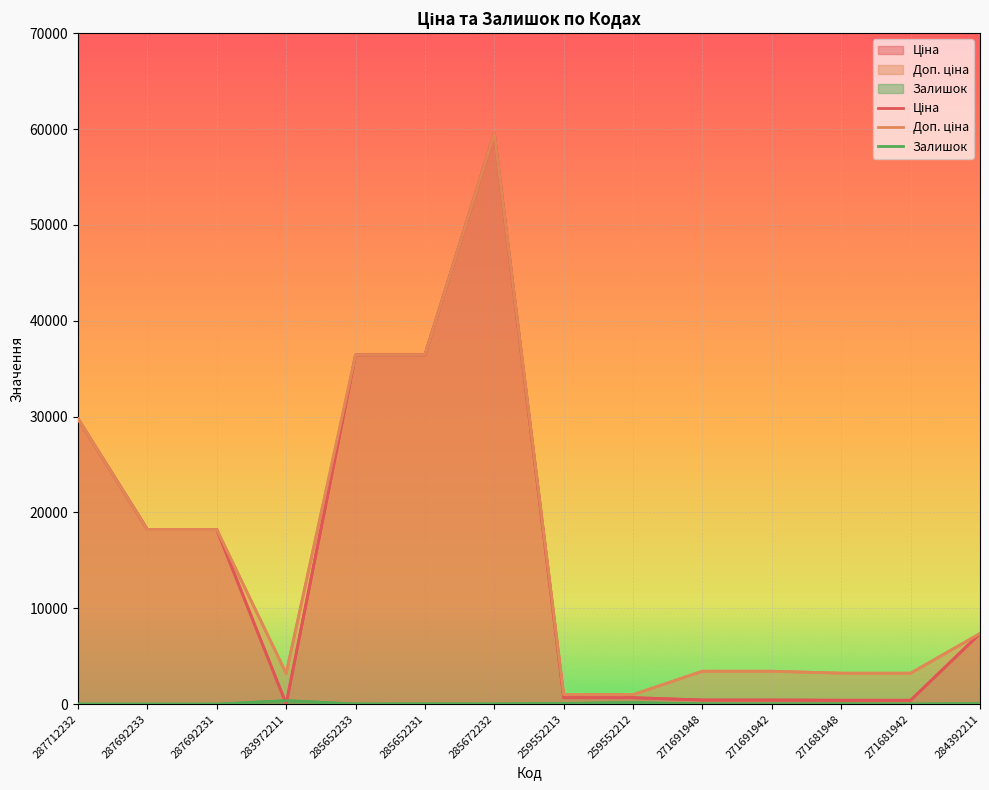

What position from the left is 285652233?

5